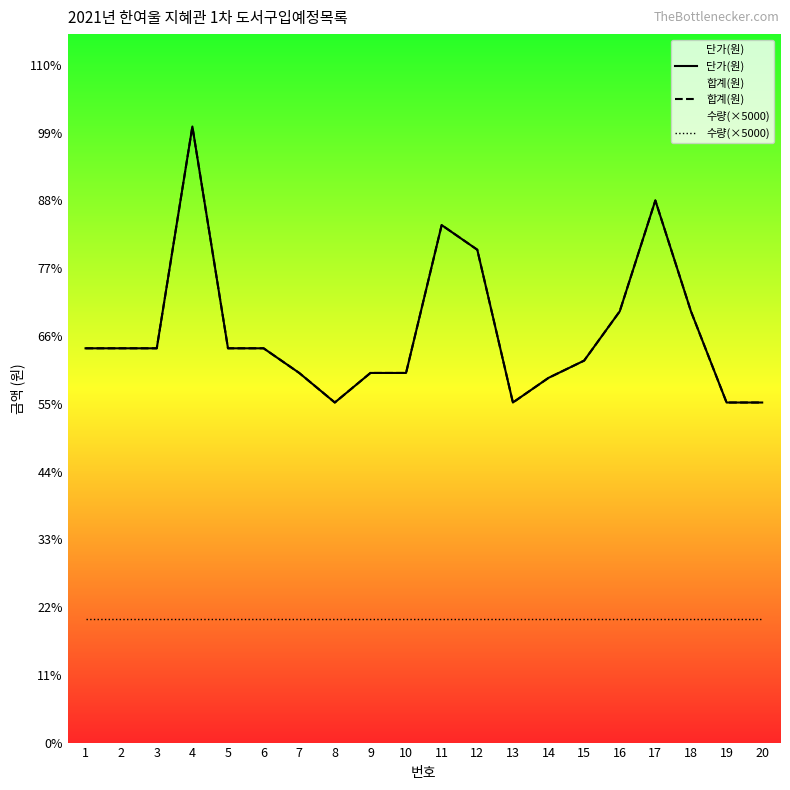

What is the lowest value of the 단가(원) series?

13800